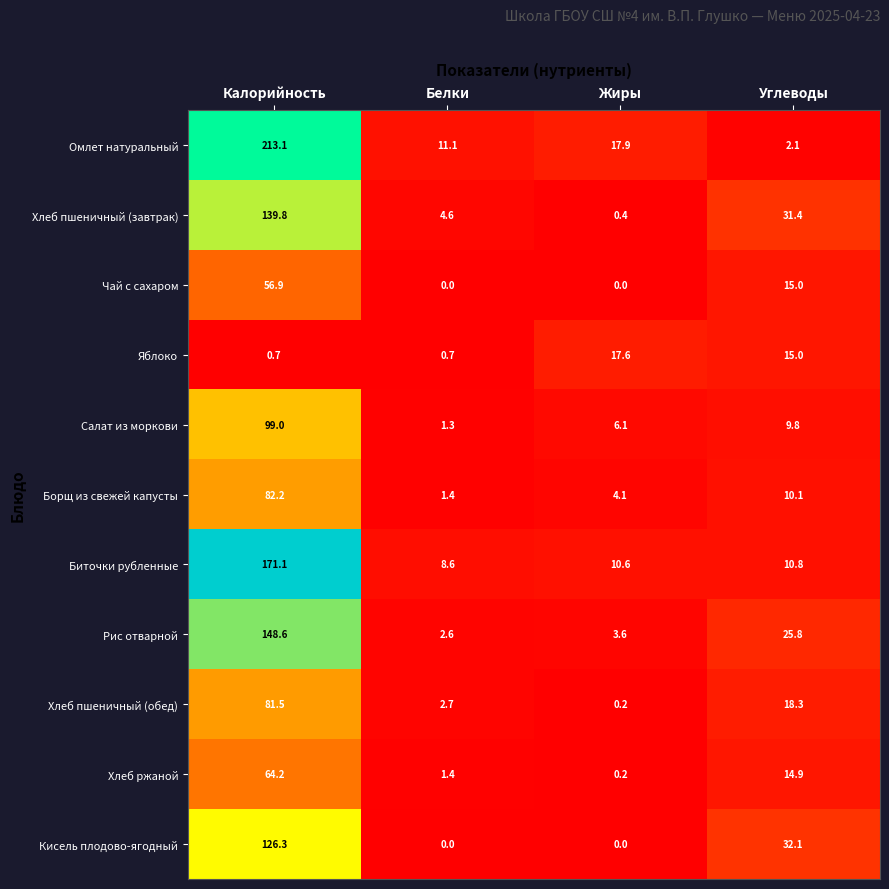

What is the difference between the maximum and second lowest values in the Хлеб пшеничный (завтрак) series?

135.2